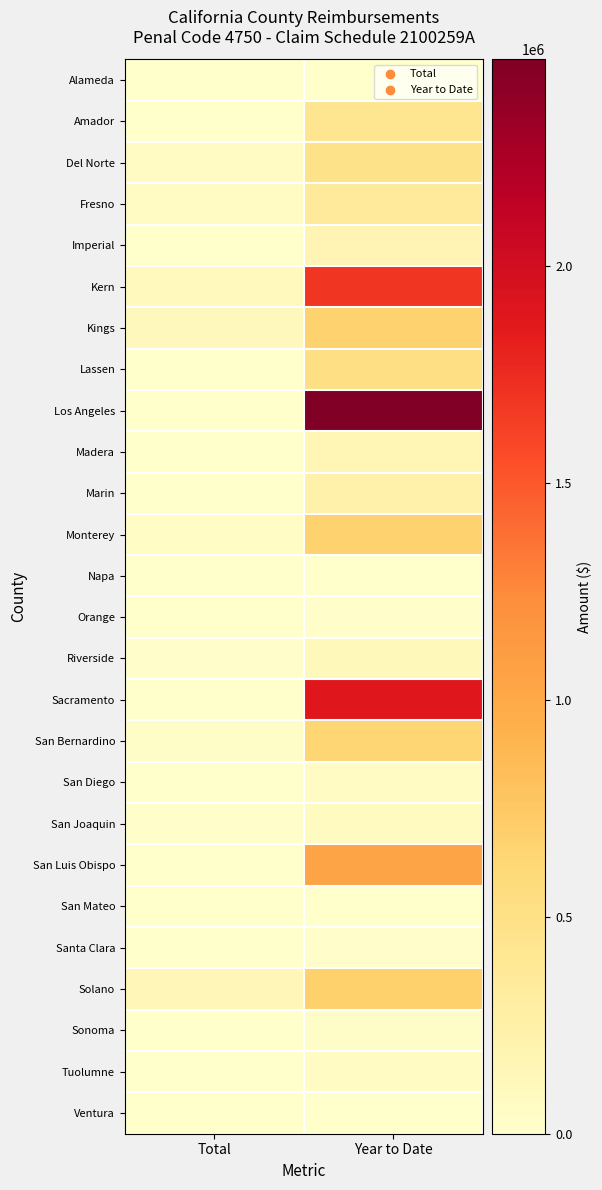

What is the spread (max minus min) of values at Total?

147709